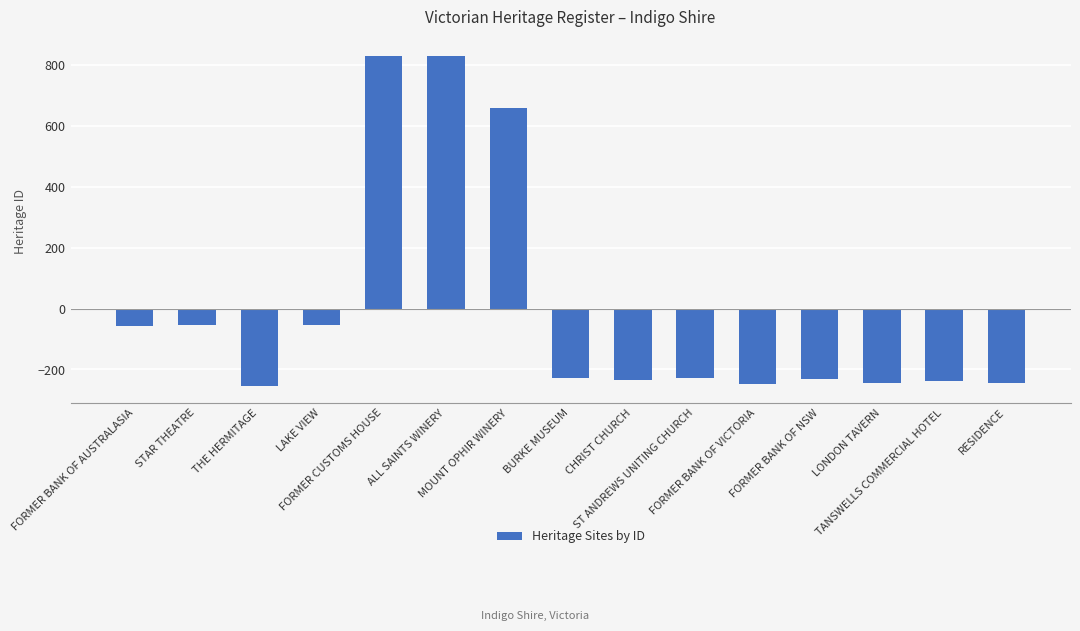

What is the change in value from THE HERMITAGE to CHRIST CHURCH?

+21.0